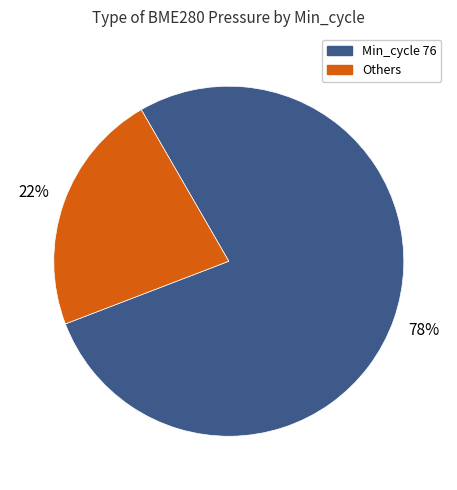

Is there any slice that represents more than half of the pie?

Yes